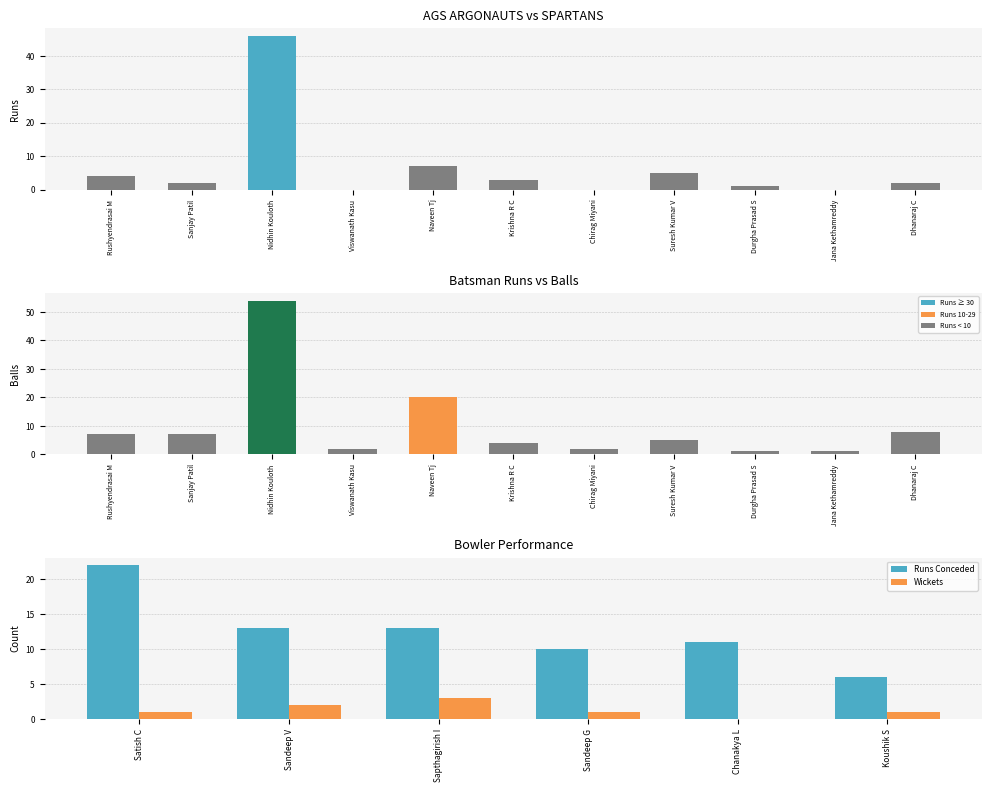

Which category has the highest value across all series?

Nidhin Kouloth